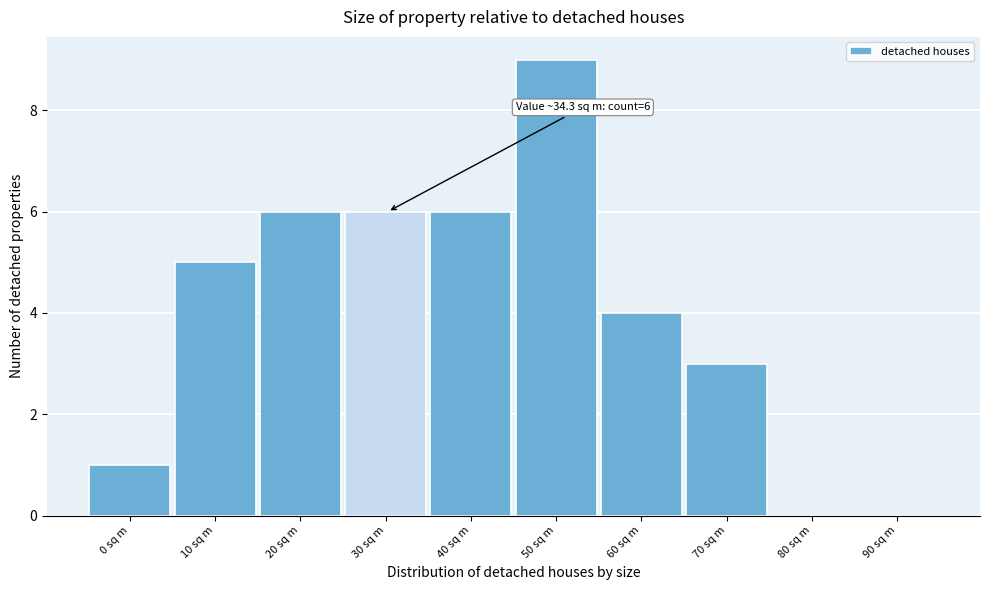

Reading left to right, what are all the values shown in this chart?

0 sq m=1	10 sq m=5	20 sq m=6	30 sq m=6	40 sq m=6	50 sq m=9	60 sq m=4	70 sq m=3	80 sq m=0	90 sq m=0